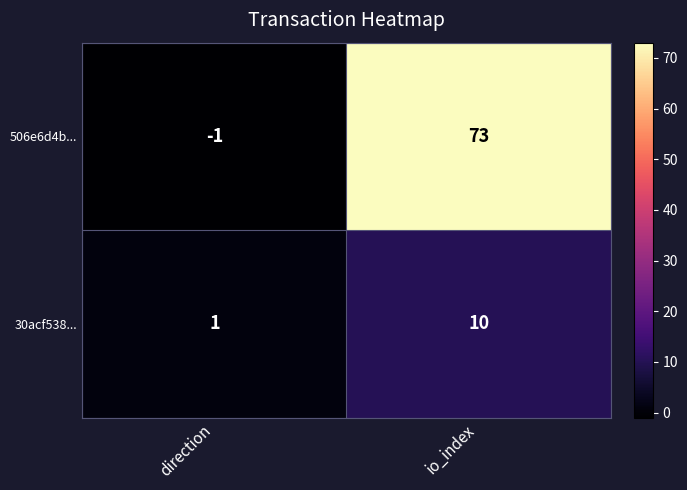

At how many categories does at least one series exceed 23?

1